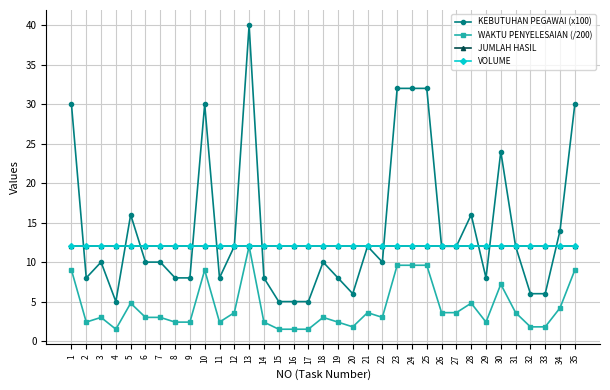

What is the average value of the VOLUME series?

12.0